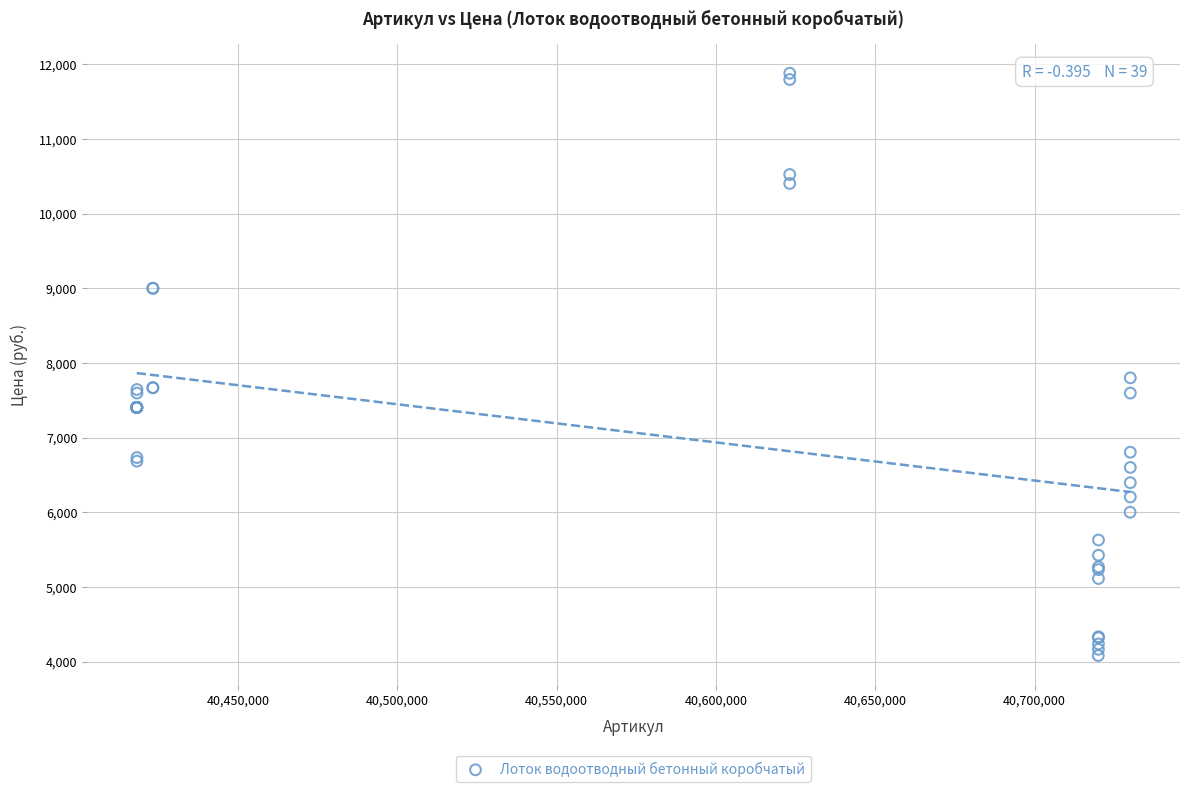

What Y value in the scatter plot is closest to 7980?

7800